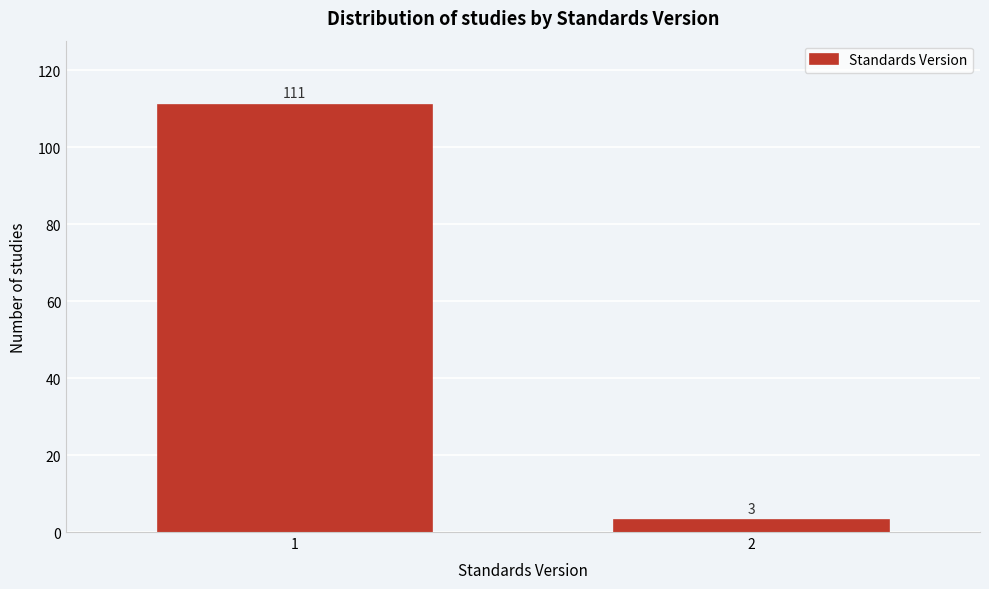

Reading left to right, list all the values displayed in this chart.

111	3